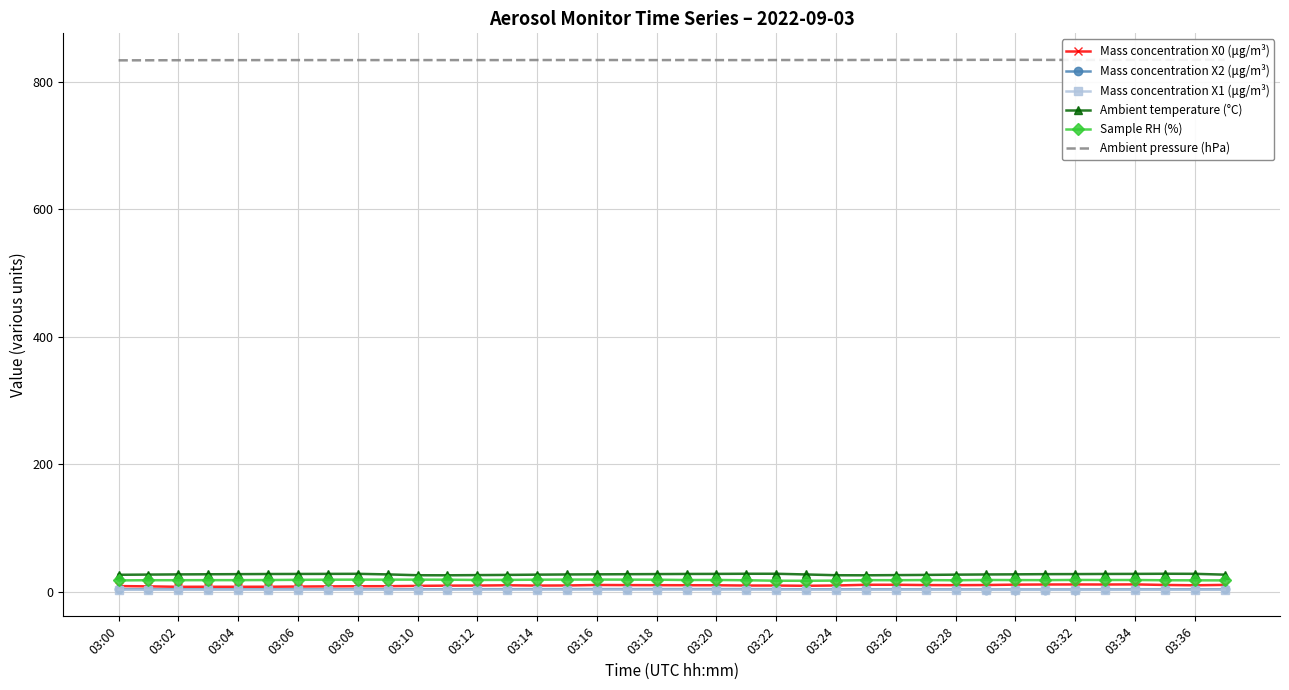

Does the chart have visible grid lines?

Yes